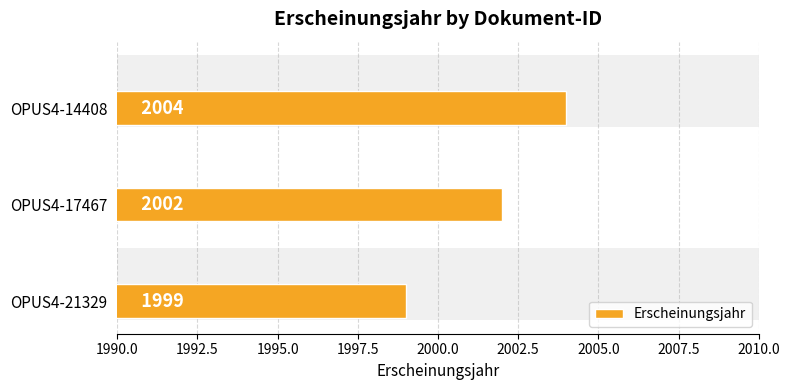

What is the difference between the second highest and minimum values?

3